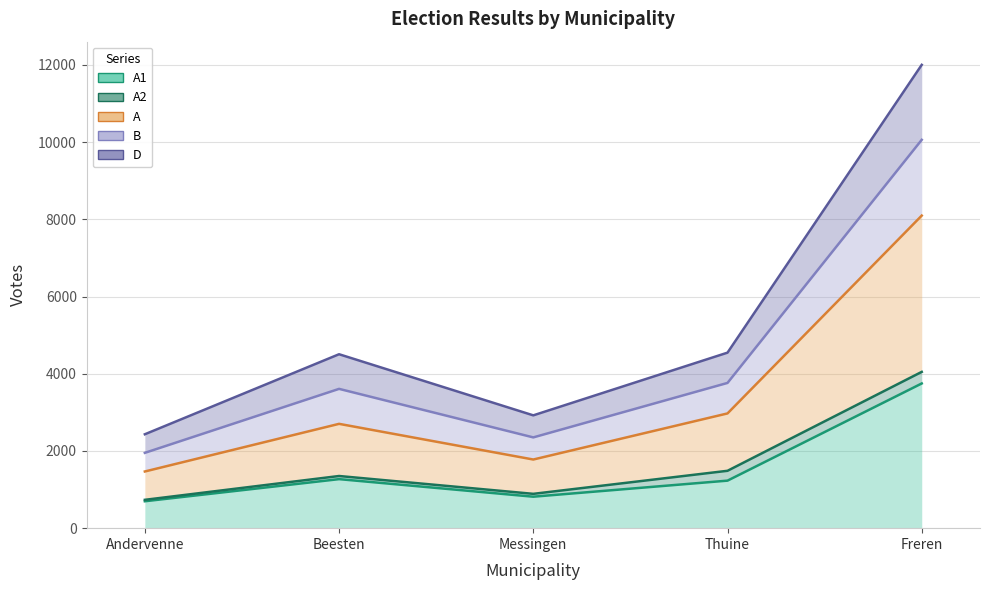

True or false: A1 and A intersect in this chart.

False